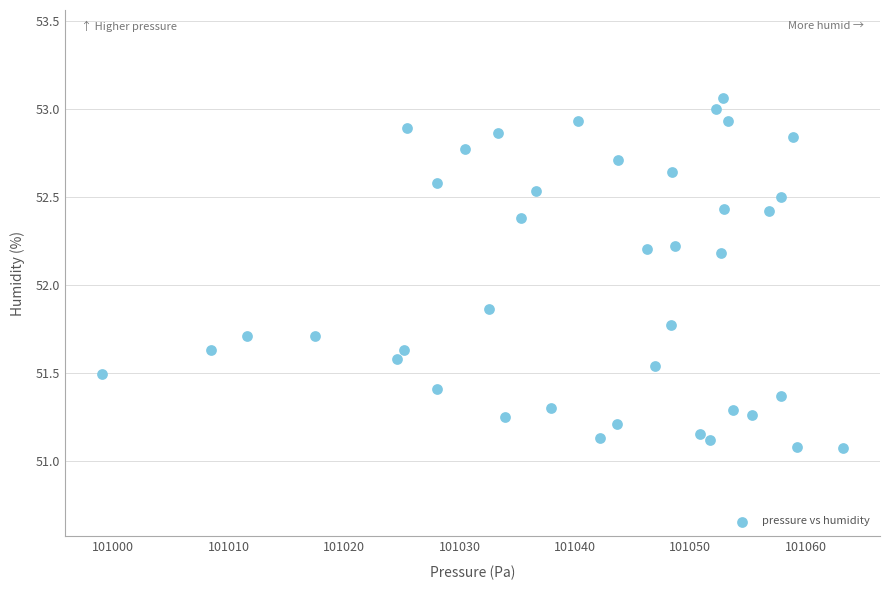

What is the range of Y values (max minus min)?

2.0